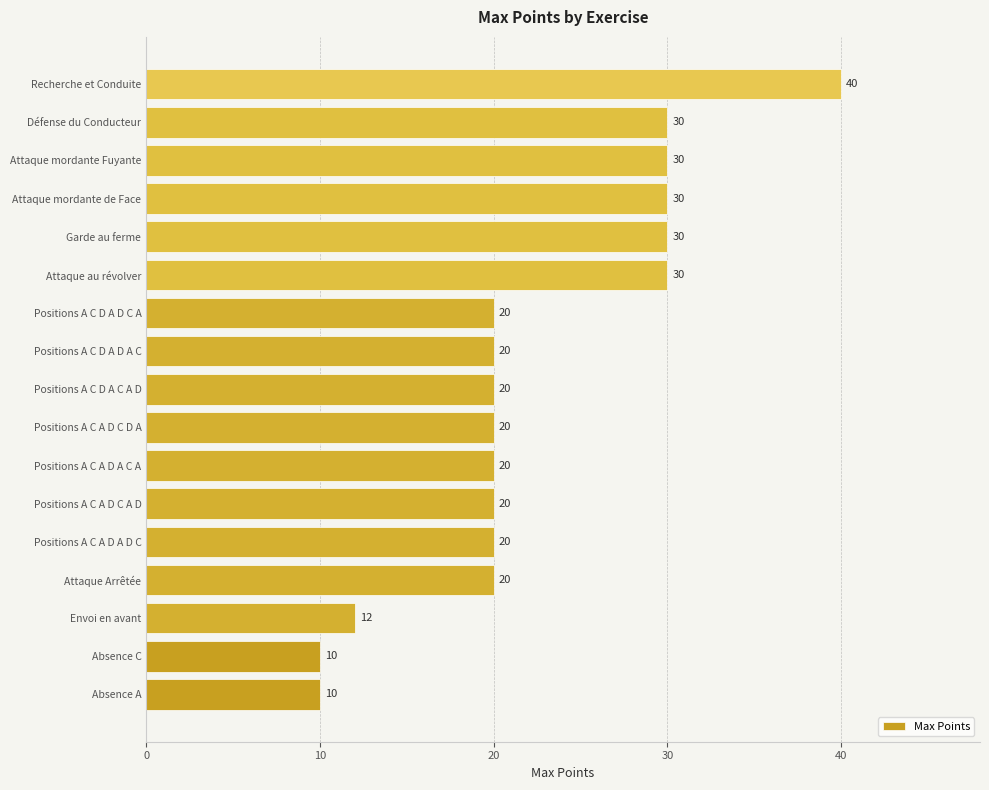

What is the change in value from Positions A C D A D A C to Recherche et Conduite?

+20